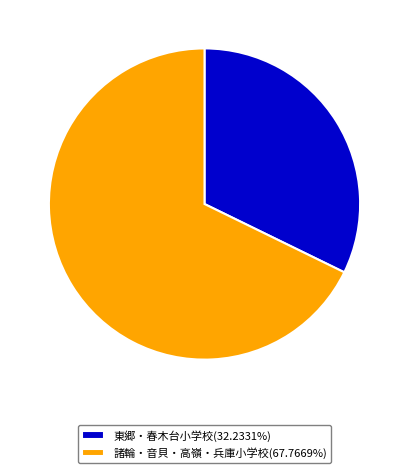

Do 東郷・春木台小学校(32.2331%) and 諸輪・音貝・高嶺・兵庫小学校(67.7669%) together represent more than half of the pie?

Yes